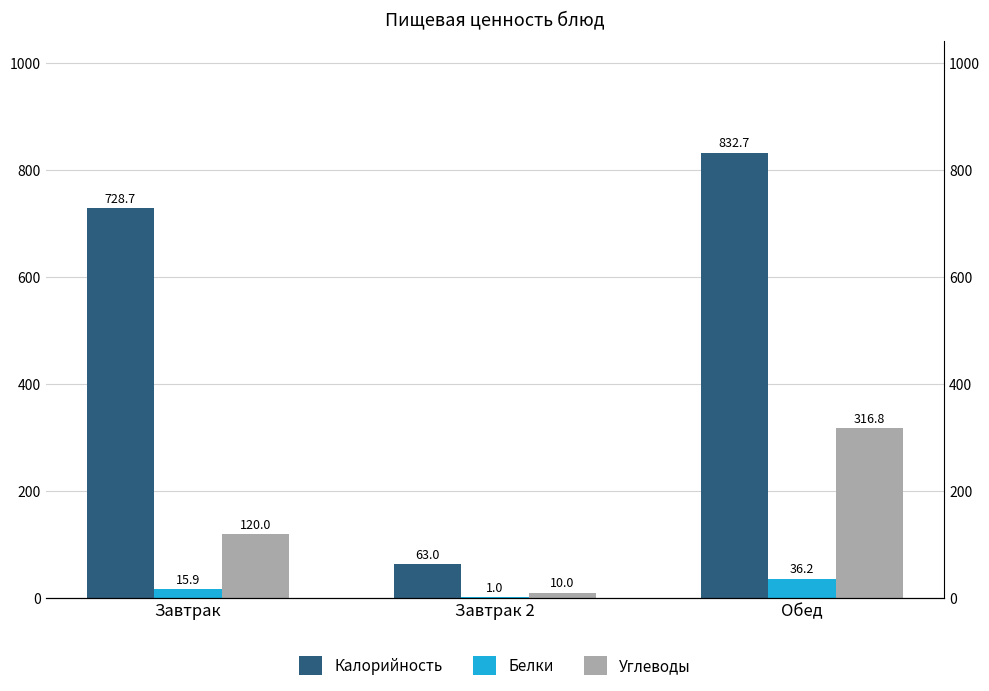

What is the difference between the Углеводы values at Обед and Завтрак?

196.8